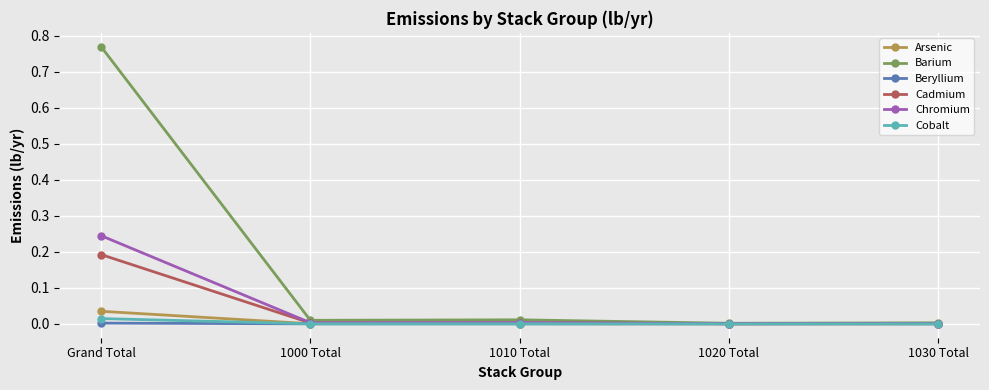

The value of Arsenic at 1010 Total is 0.0. True or false?

True